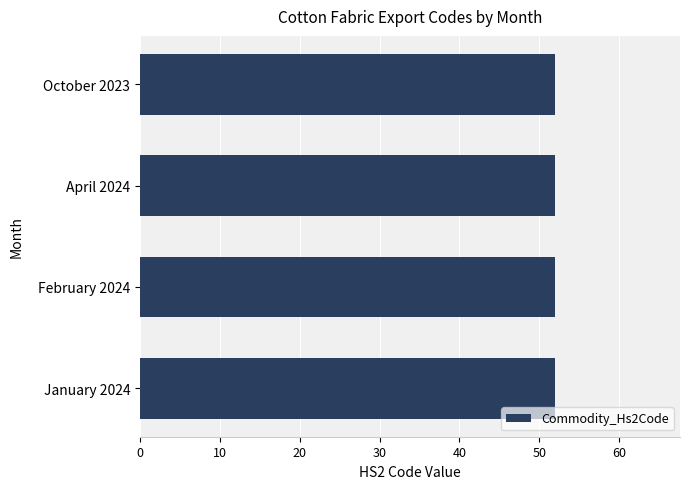

At which category does the chart reach its peak across all series?

October 2023